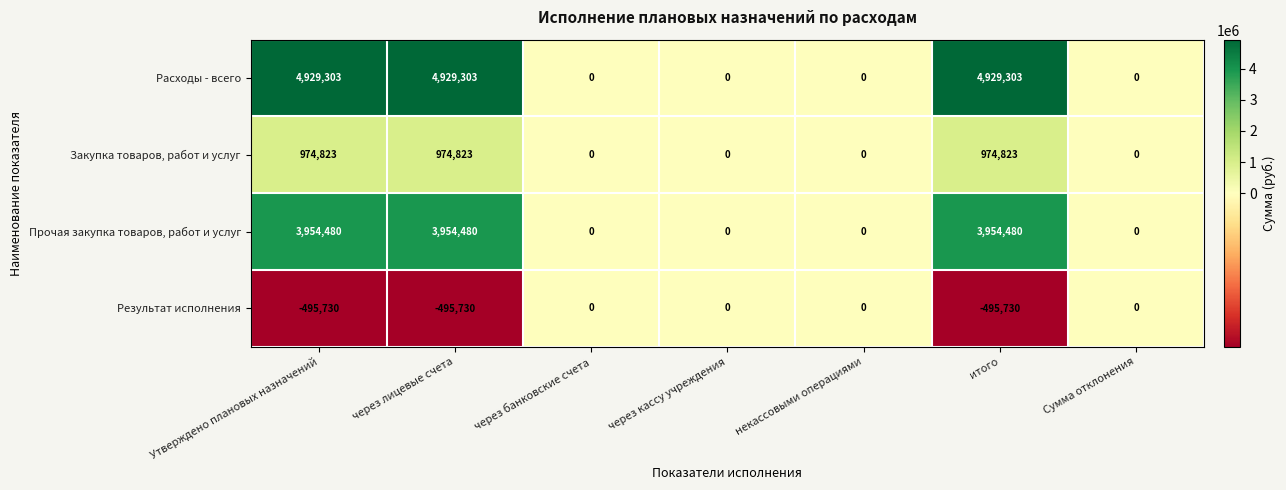

How many data points does each series have?

7